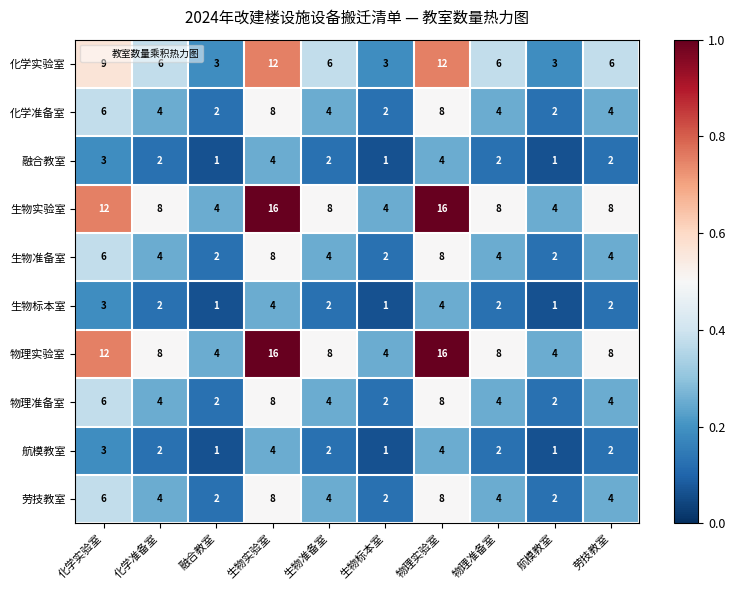

What is the approximate value of 航模教室 at 化学实验室?

3